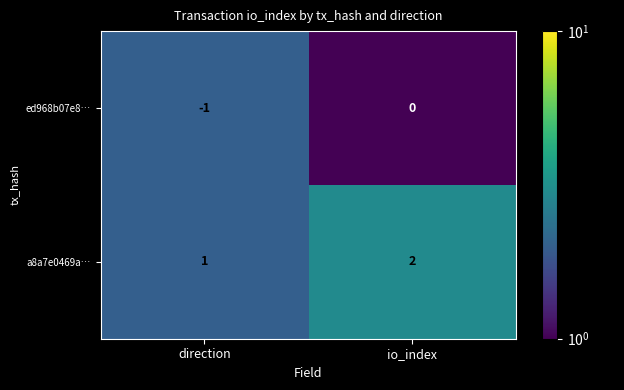

Is it true that a8a7e0469a… equals 2 at direction?

False